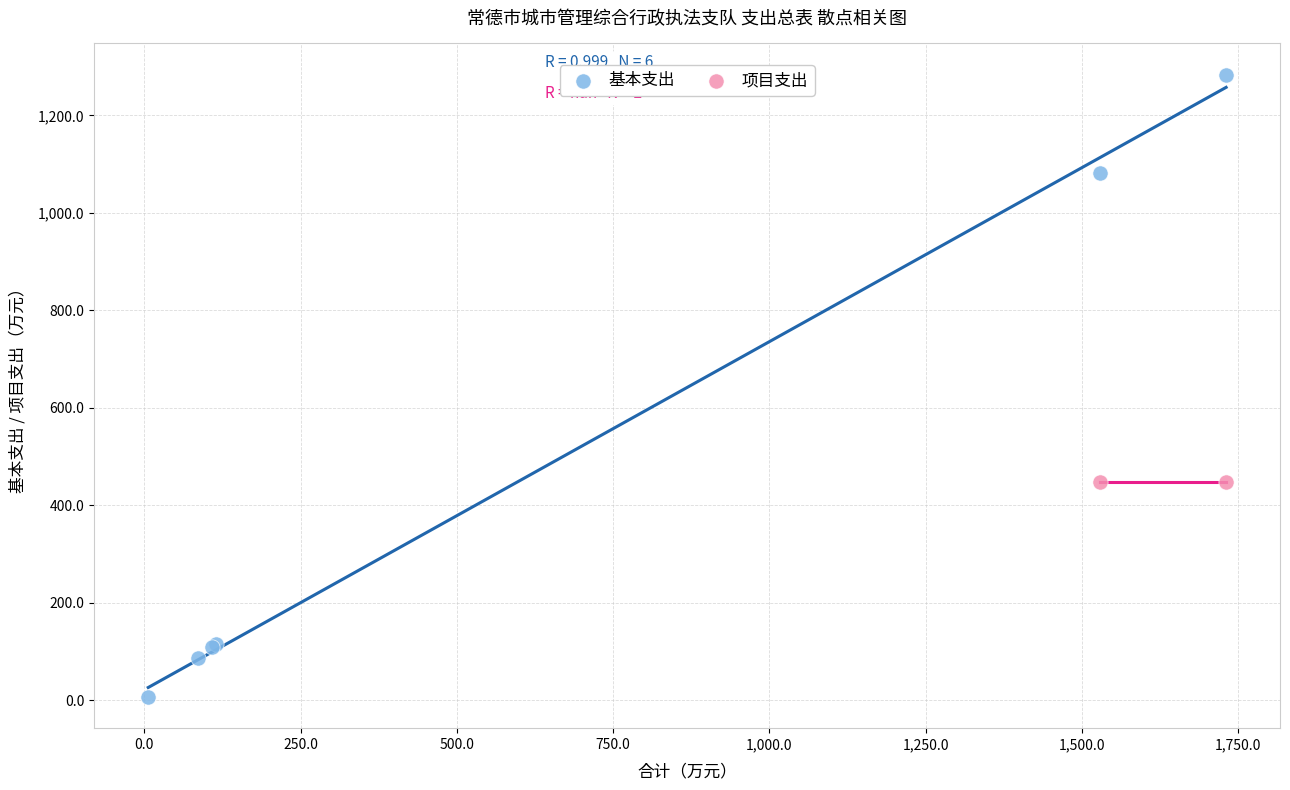

What are all the series names shown in the legend?

基本支出, 项目支出